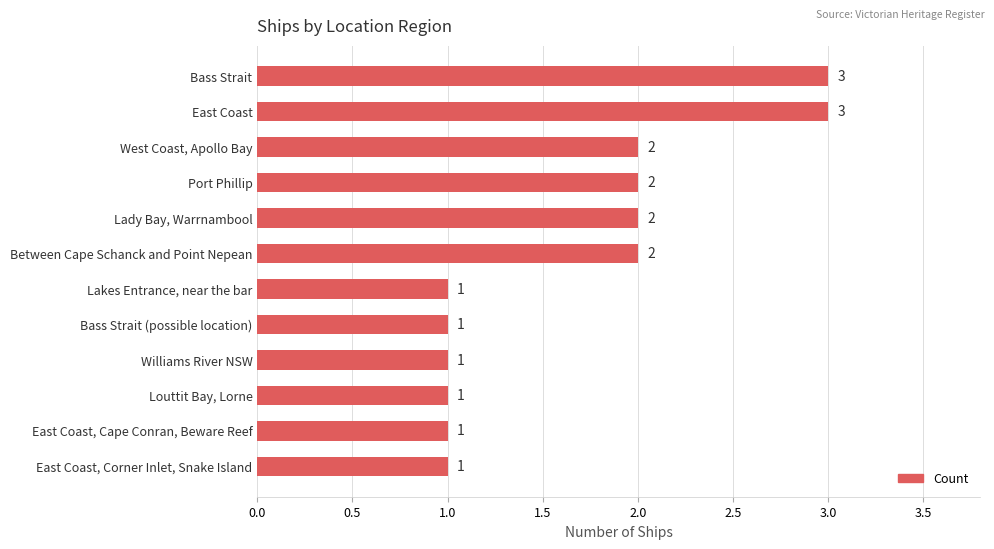

What is the sum of all values?

20